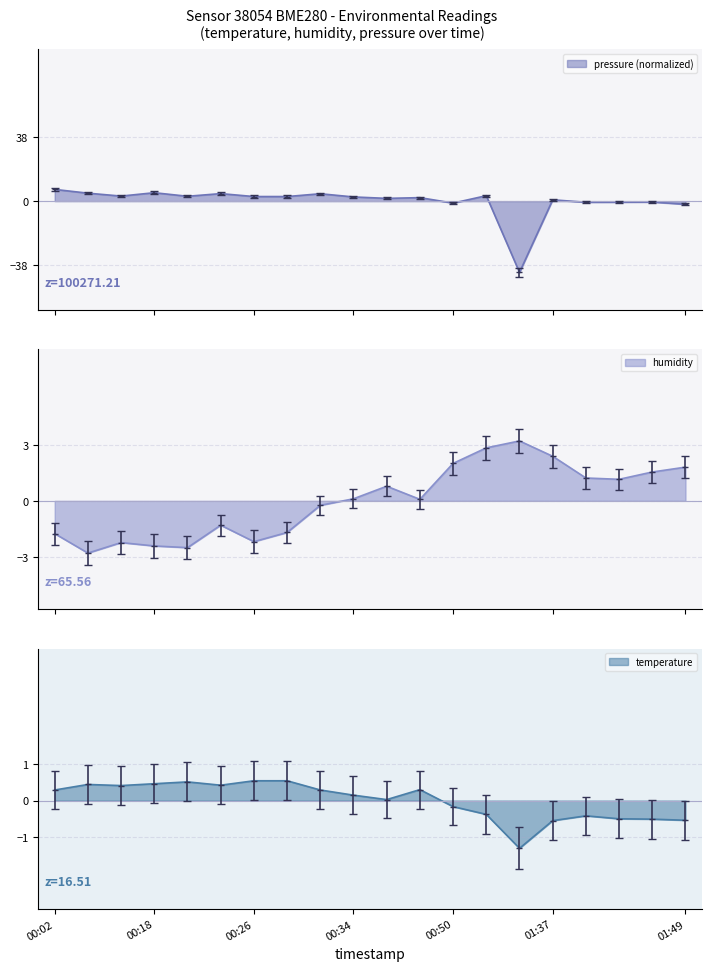

What is the label of the 5th point from the left?

00:21